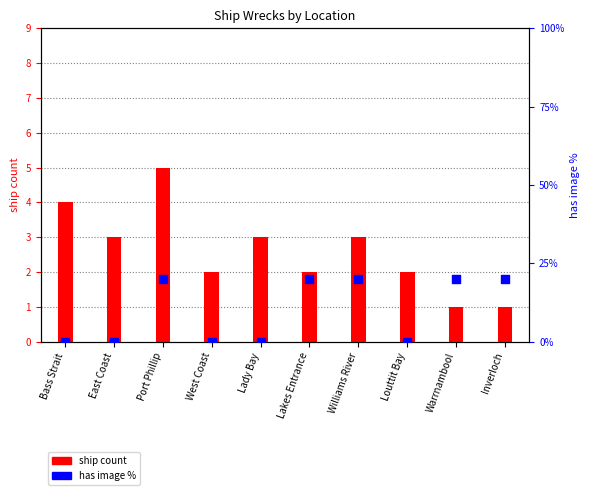

Is the value of ship count at West Coast greater than the value of has image % at Louttit Bay?

Yes